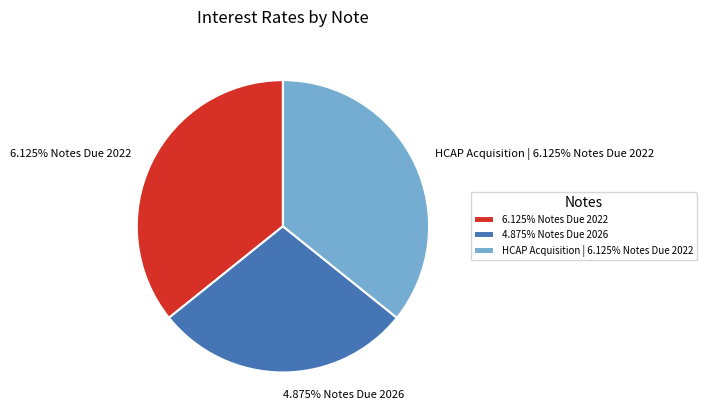

Between 6.125% Notes Due 2022 and HCAP Acquisition | 6.125% Notes Due 2022, which is larger?

6.125% Notes Due 2022